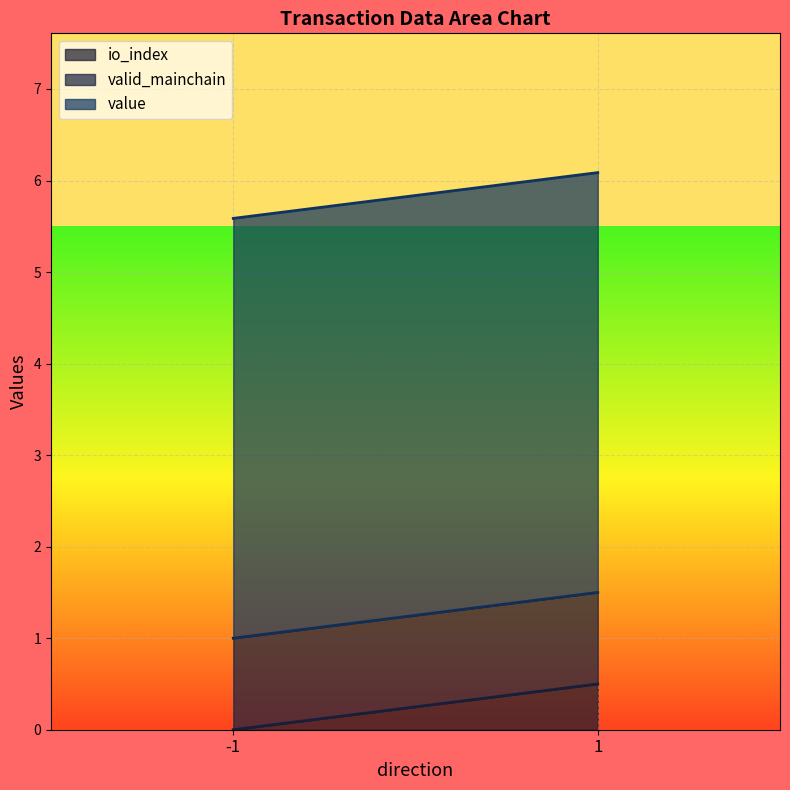

Which series has the largest total across all categories?

value